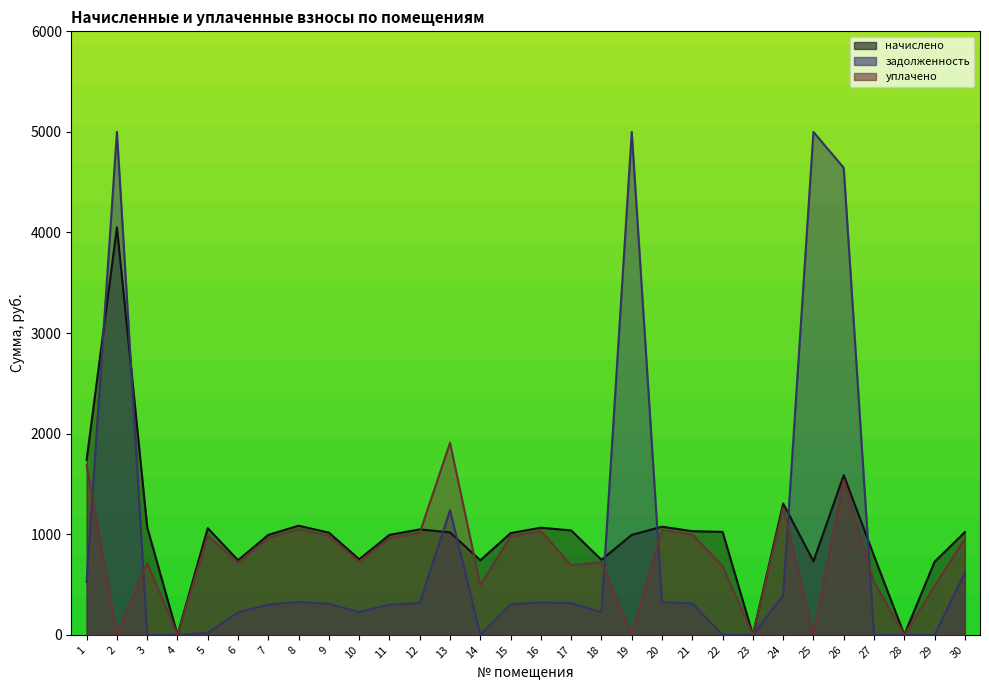

Does the chart have visible grid lines?

No